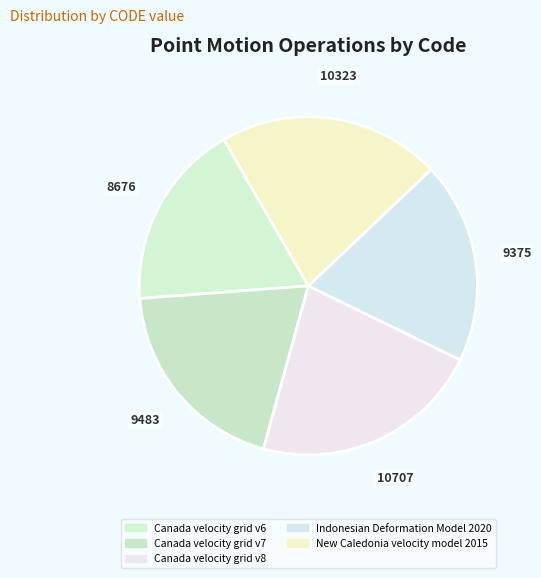

Do Canada velocity grid v6 and Canada velocity grid v8 together represent more than half of the pie?

No